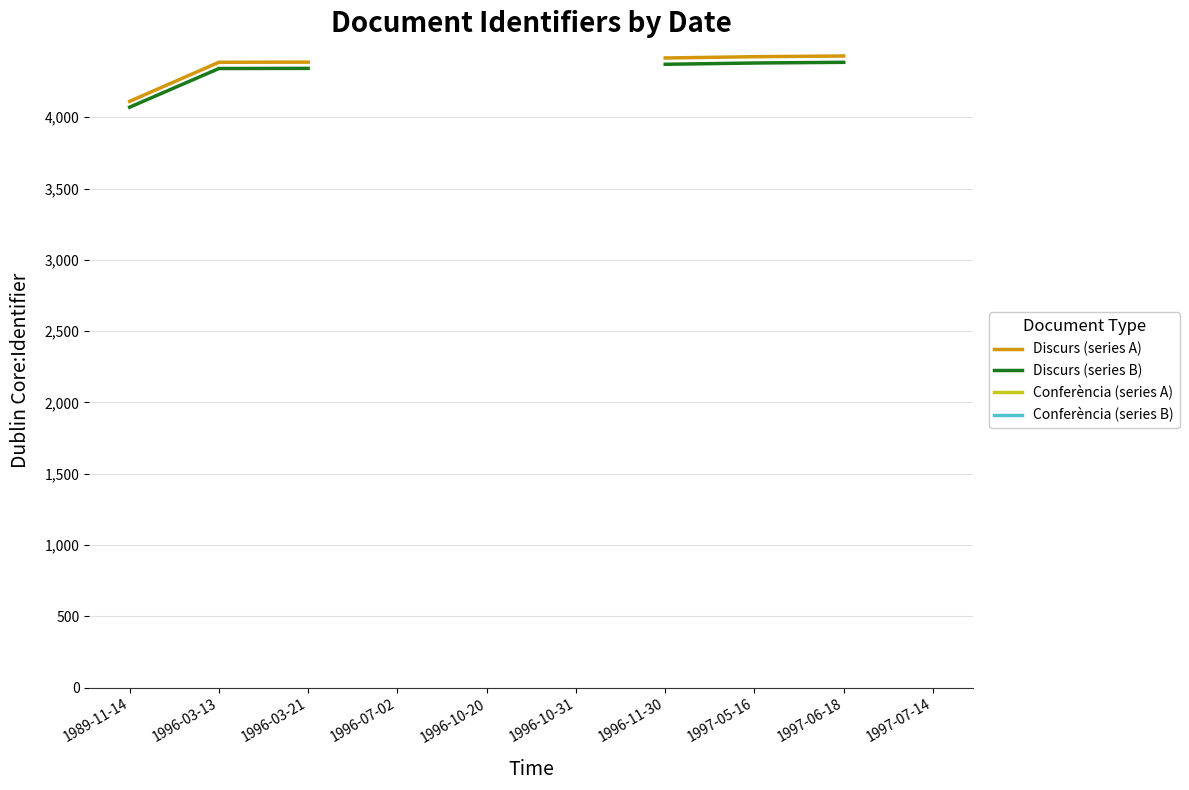

Rank the series by their maximum value, from highest to lowest.

Discurs (series A), Discurs (series B), Conferència (series A), Conferència (series B)